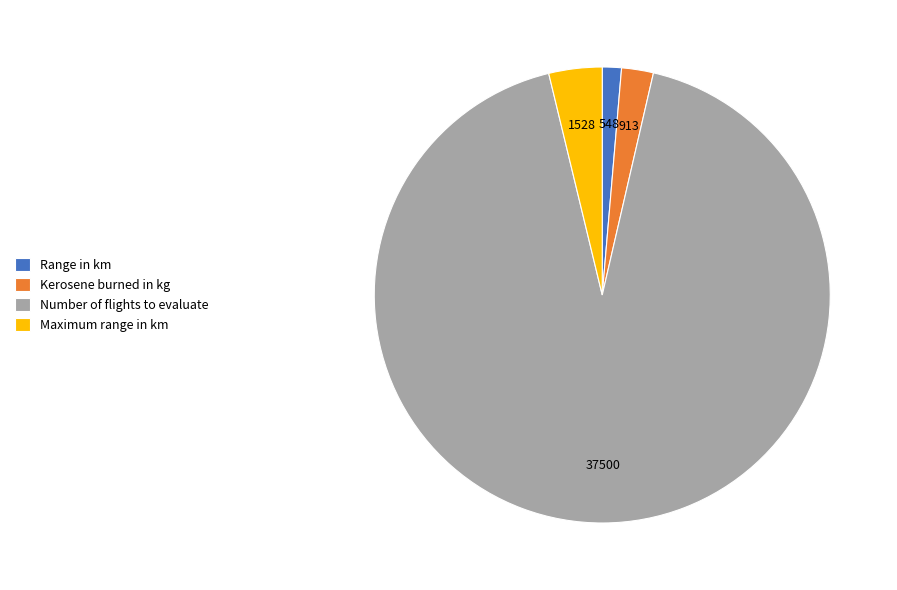

How many slices are in this pie chart?

4